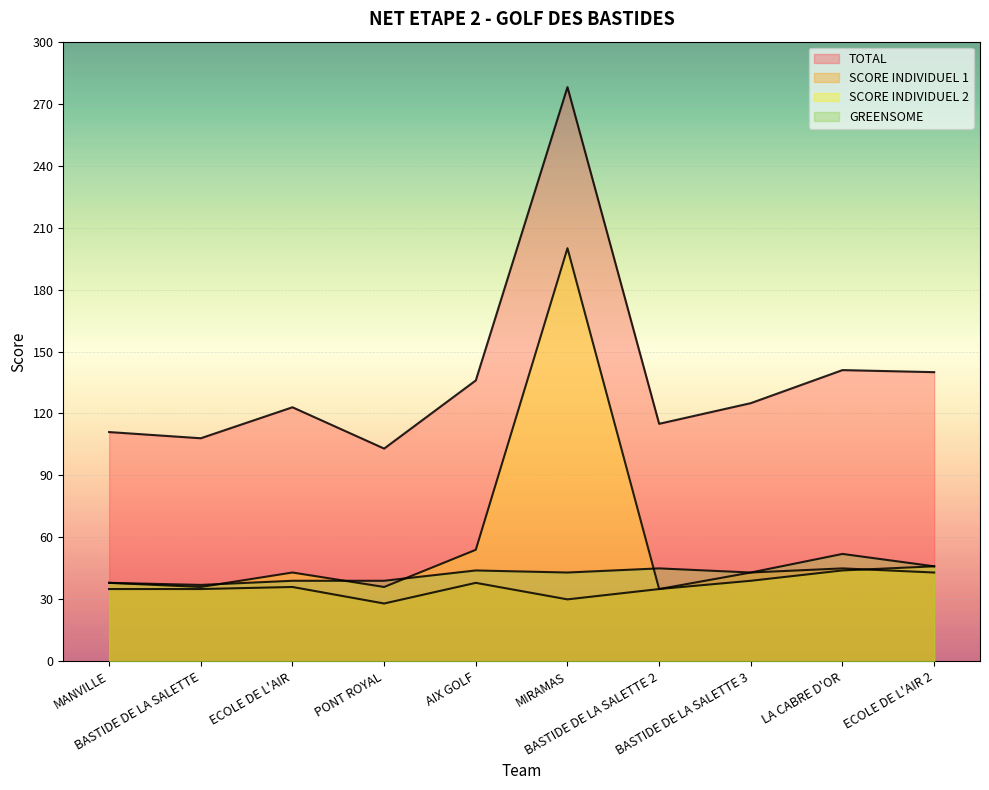

What is the sum of all SCORE INDIVIDUEL 2 values?

571